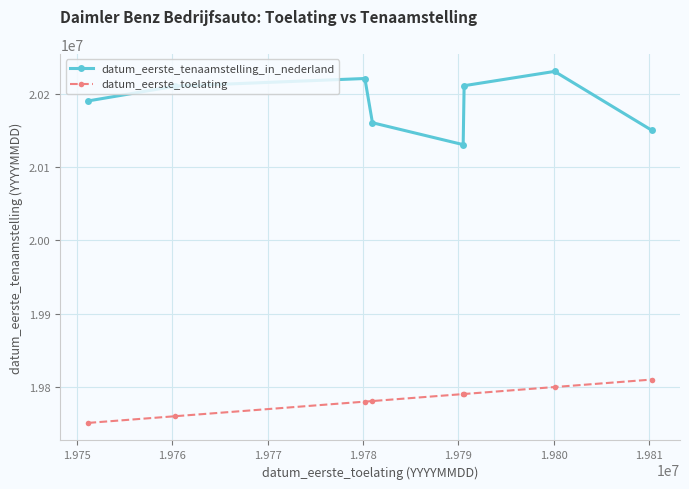

Does the chart have visible grid lines?

Yes